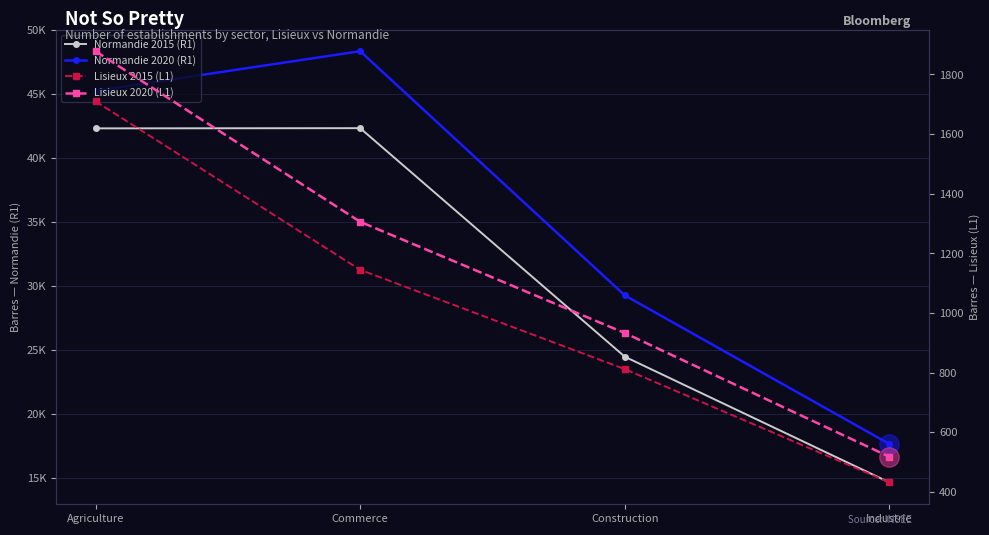

What are all the series names shown in the legend?

Normandie 2015 (R1), Normandie 2020 (R1), Lisieux 2015 (L1), Lisieux 2020 (L1)